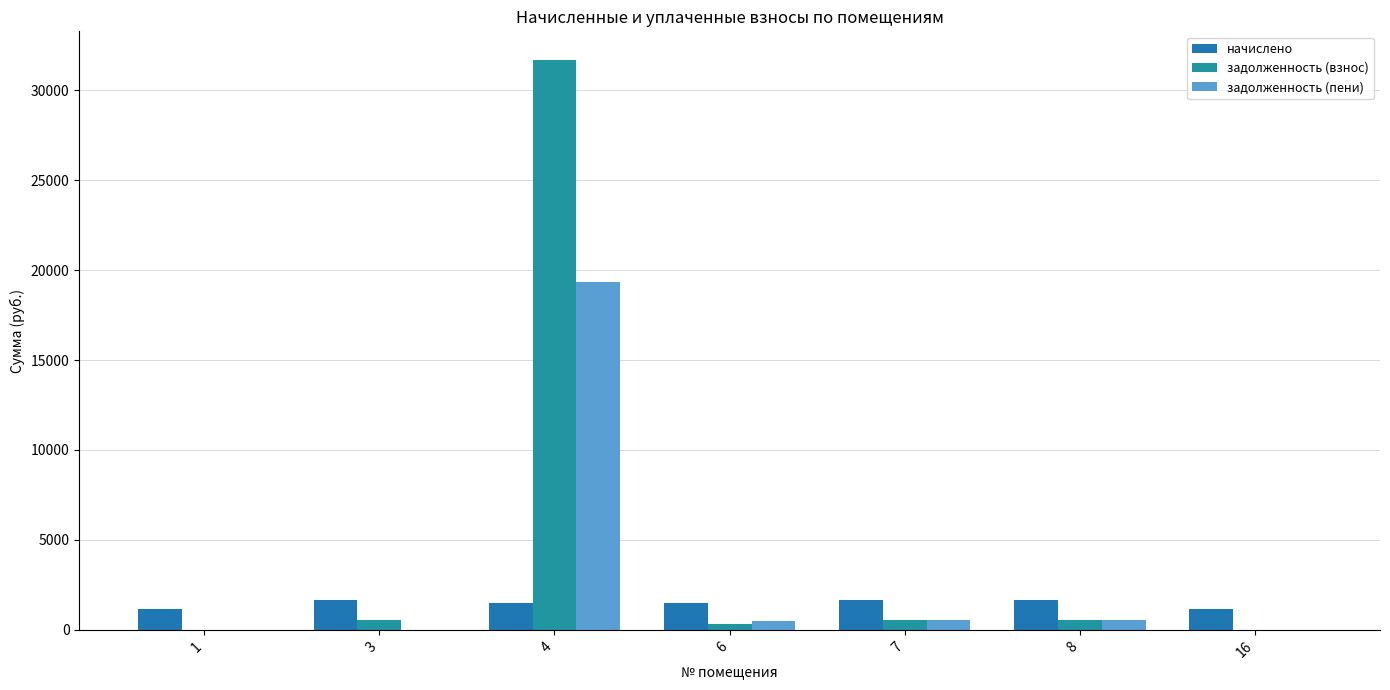

List the series in order of their peak value, lowest first.

начислено, задолженность (пени), задолженность (взнос)